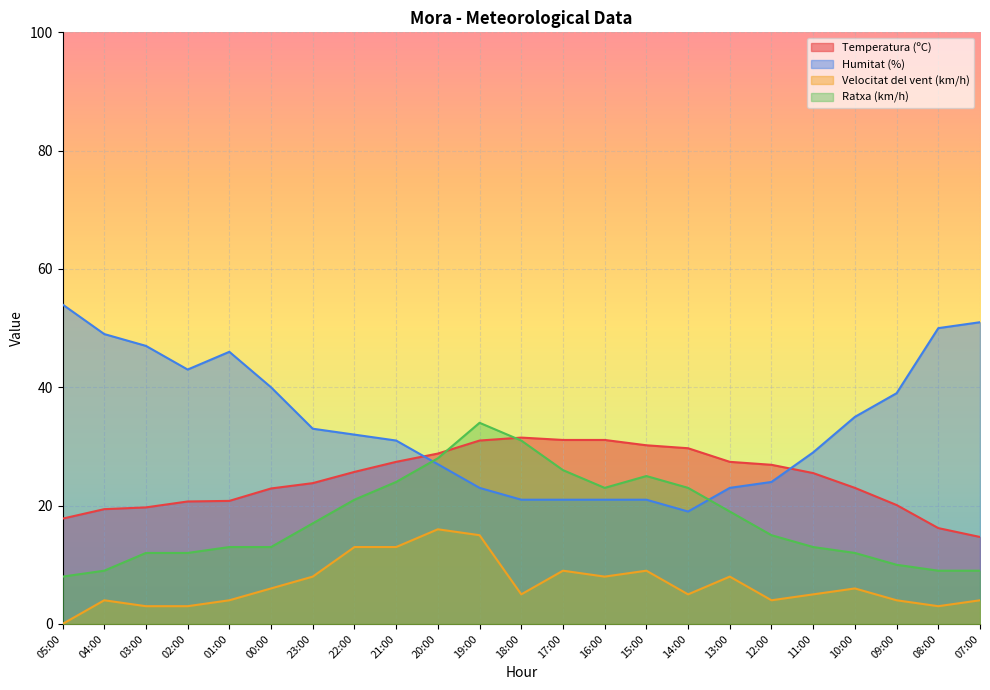

At which category does Humitat (%) reach its first local valley?

02:00